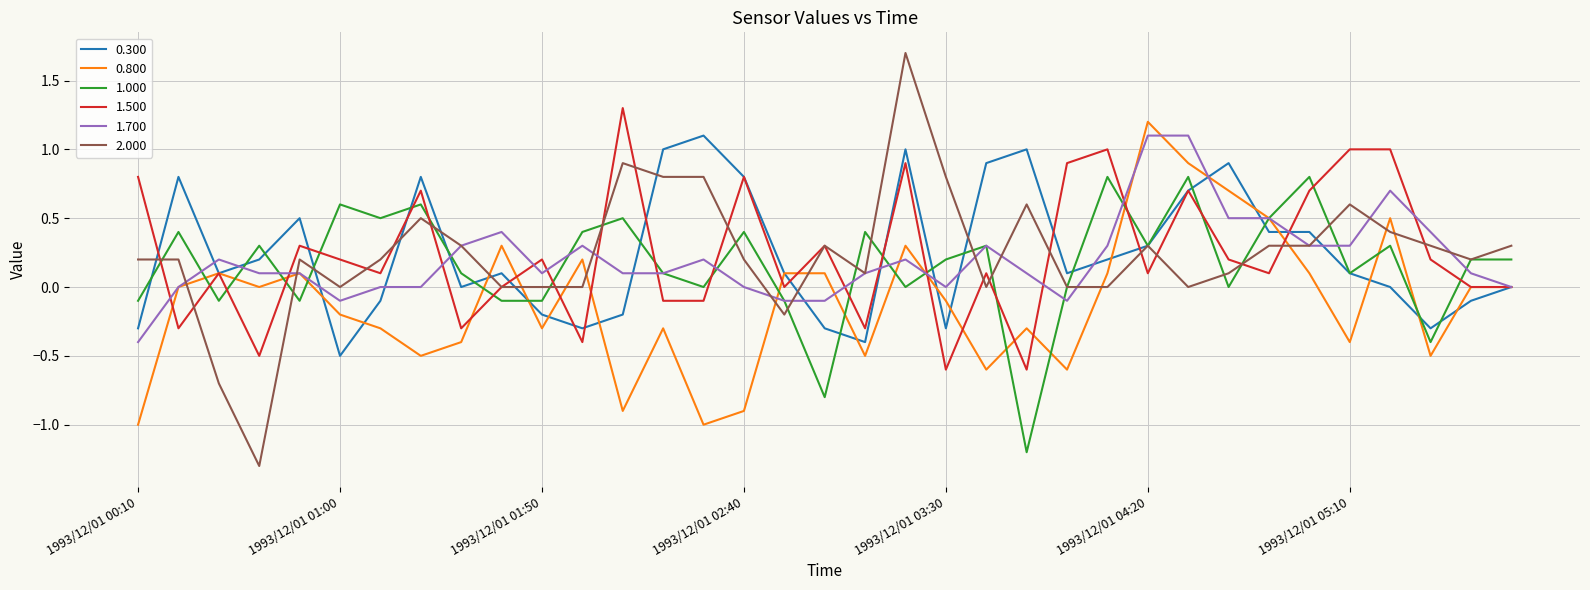

Which series has the largest range (max minus min)?

2.000